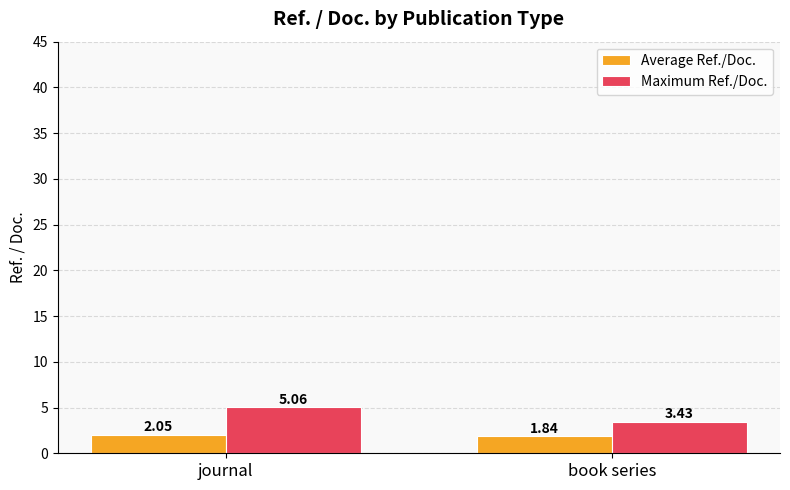

Which series has the widest spread of values?

Maximum Ref./Doc.